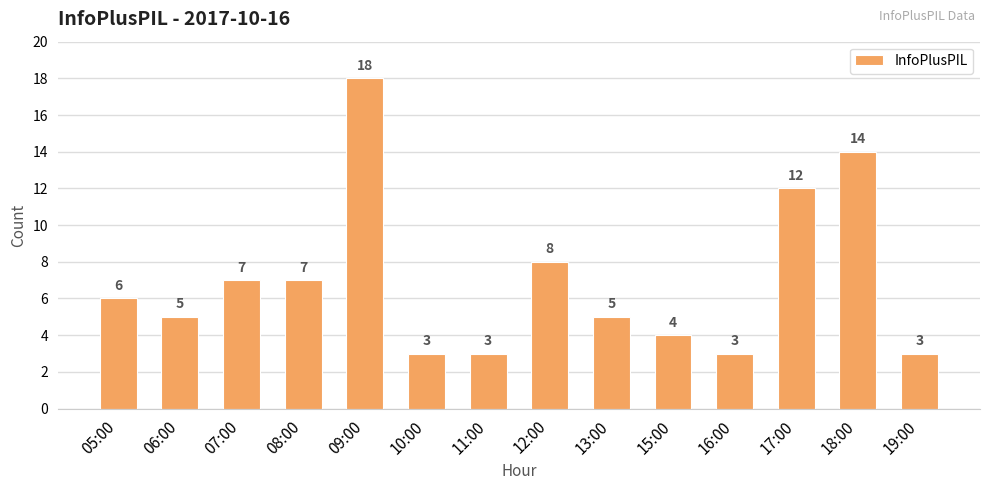

Approximately how many times larger is the value at 06:00 compared to 13:00?

1.0